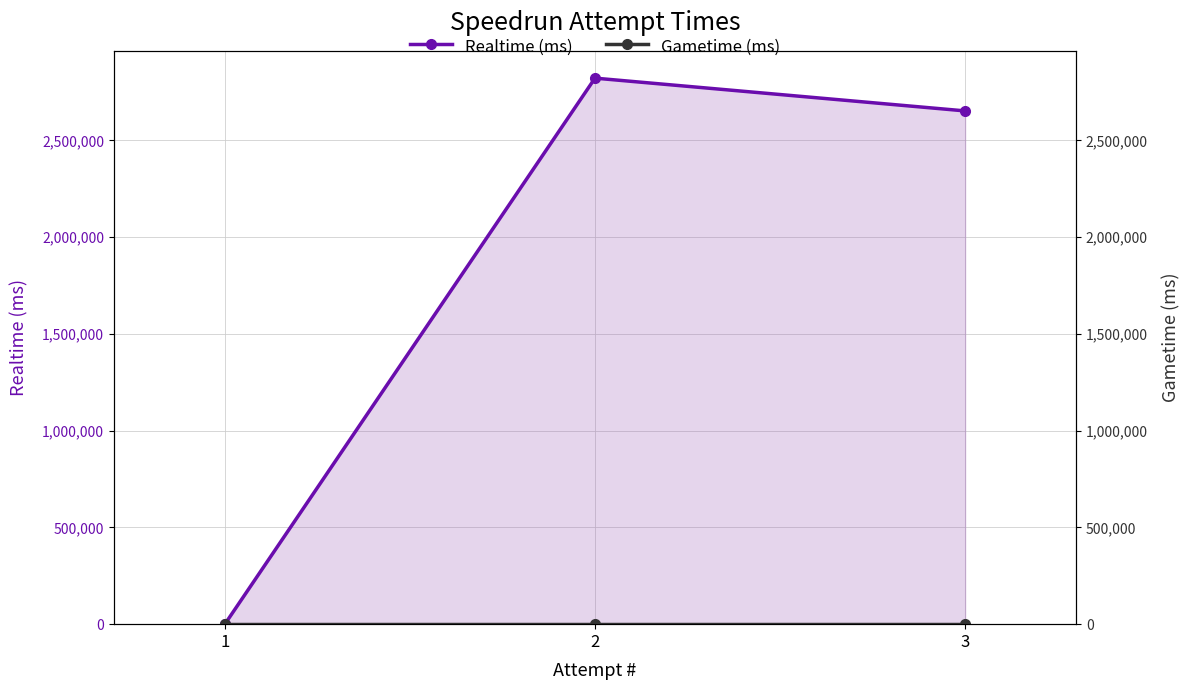

Which has a higher value, 3 or 1?

3